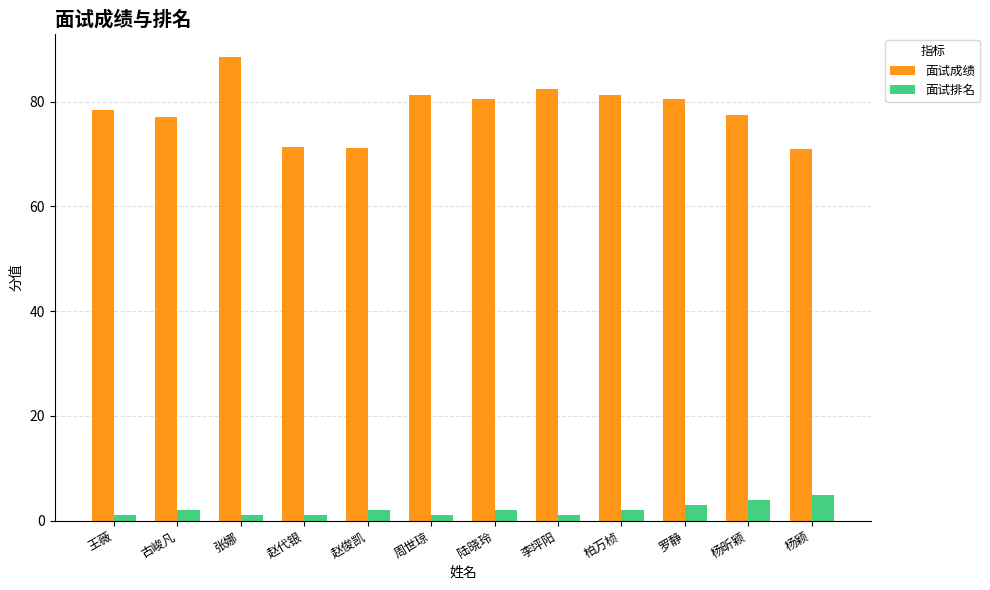

Between 王薇 and 罗静, which series saw the biggest shift?

面试成绩